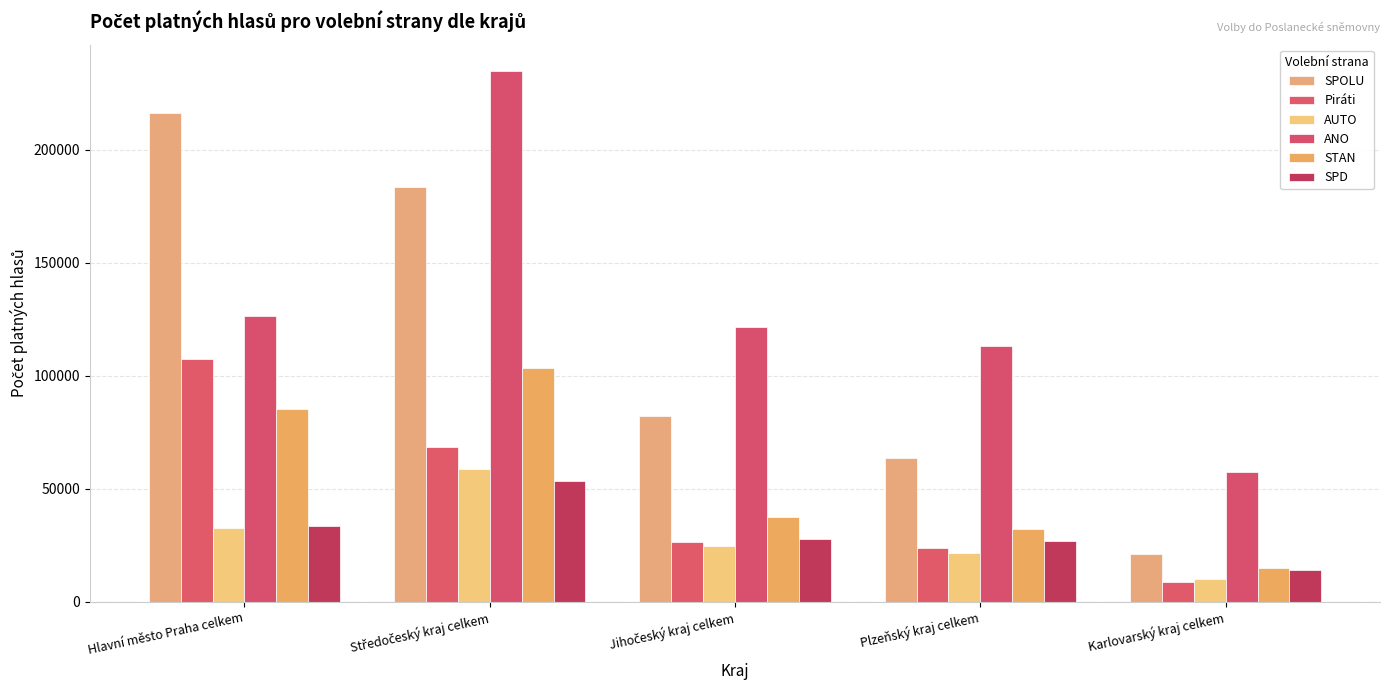

Does the chart contain stacked bars?

No